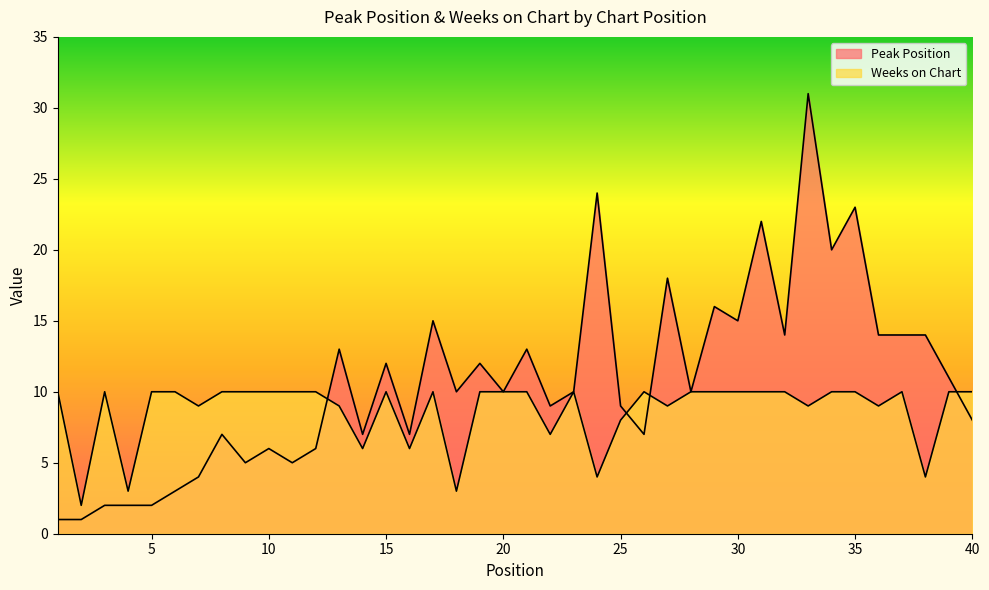

What are all the series names shown in the legend?

Peak Position, Weeks on Chart